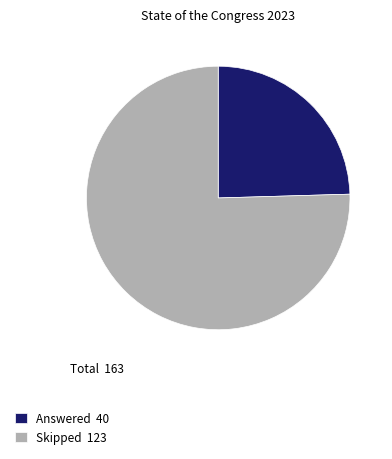

How many slices are in this pie chart?

2